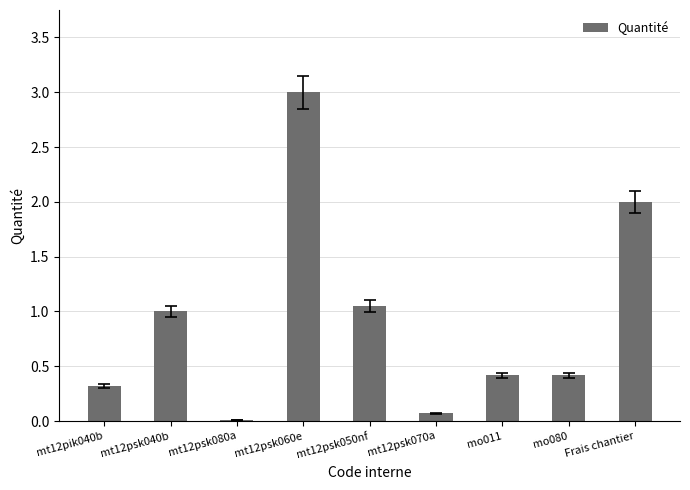

What is the maximum value shown in the chart?

3.0